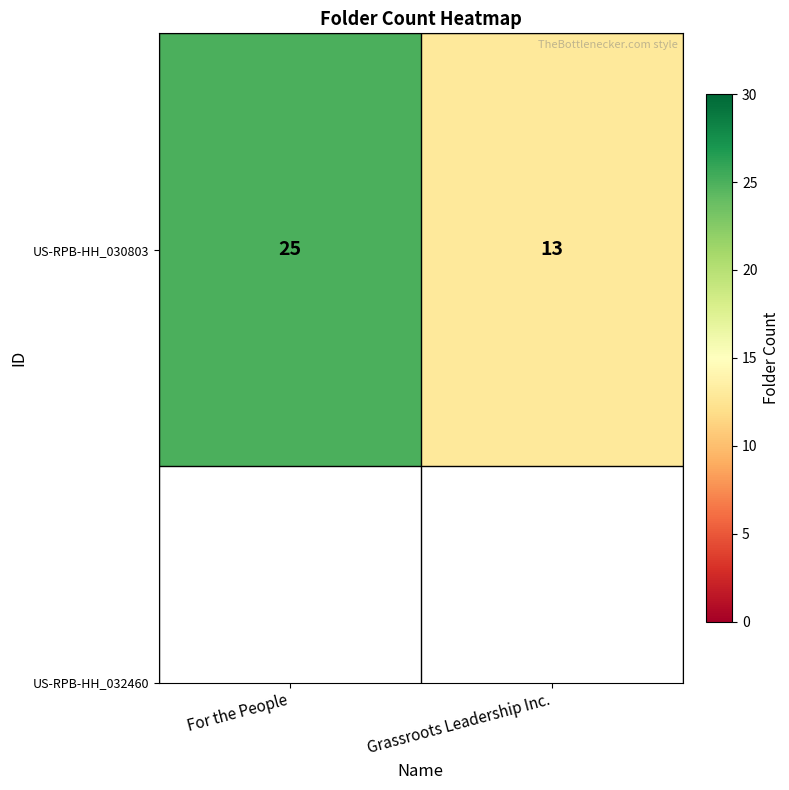

What is the minimum value shown in the chart?

13